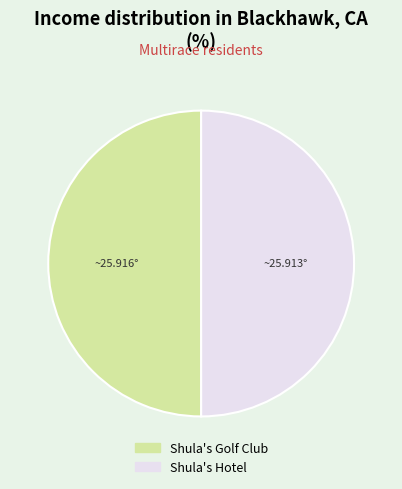

Approximately how many times larger is the value at Shula's Golf Club compared to Shula's Hotel?

1.0